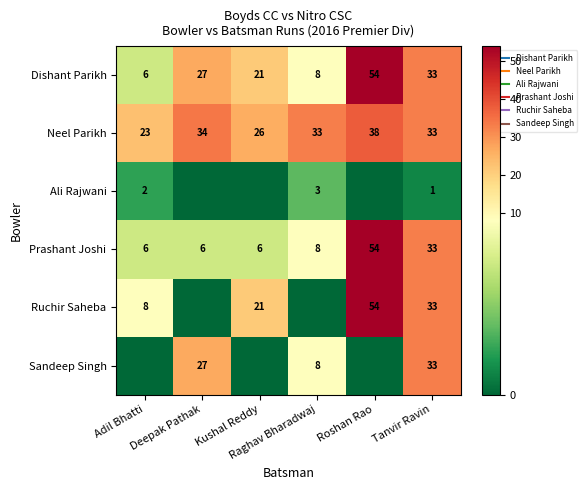

Between Deepak Pathak and Adil Bhatti, which is larger?

Deepak Pathak